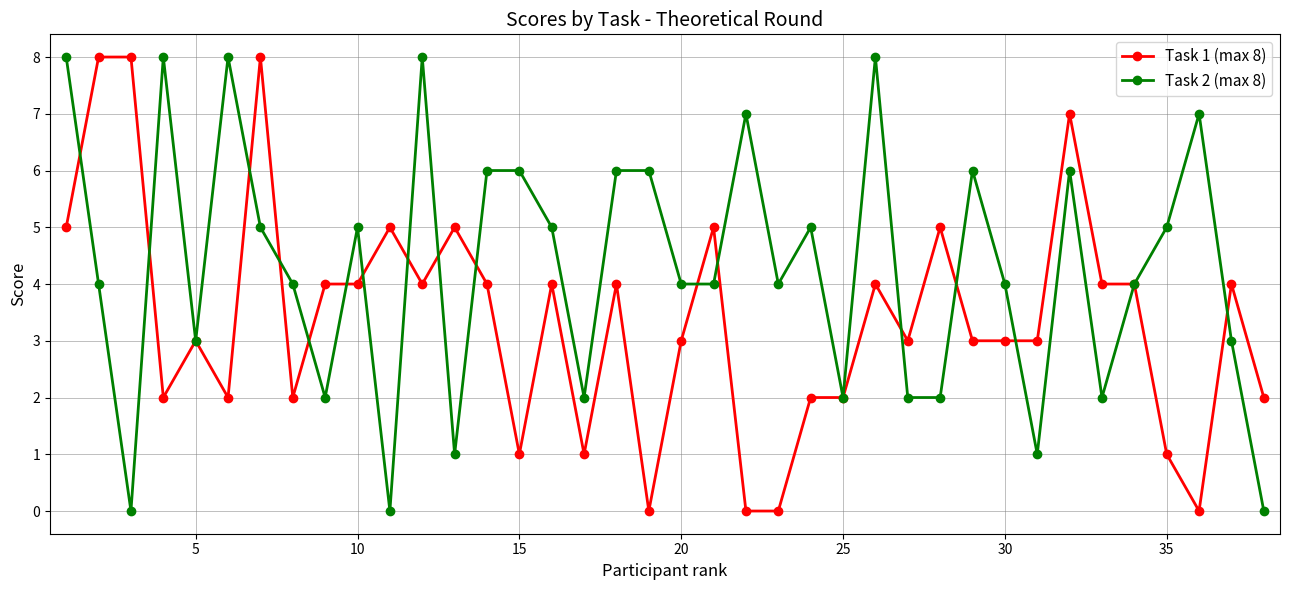

List the series in order of their overall mean, lowest first.

Task 1 (max 8), Task 2 (max 8)